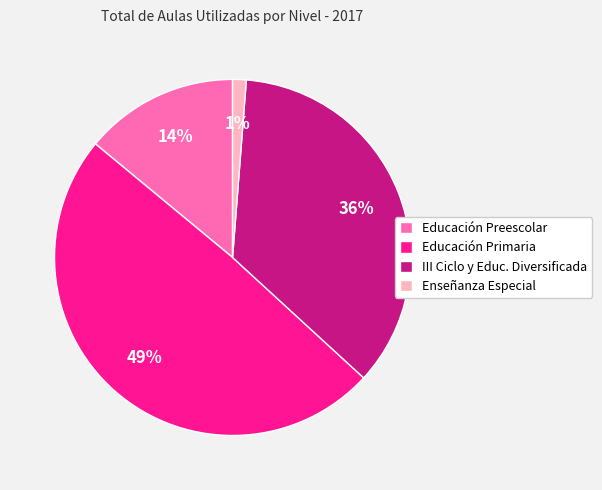

True or false: Educación Primaria accounts for 49% of the total.

True